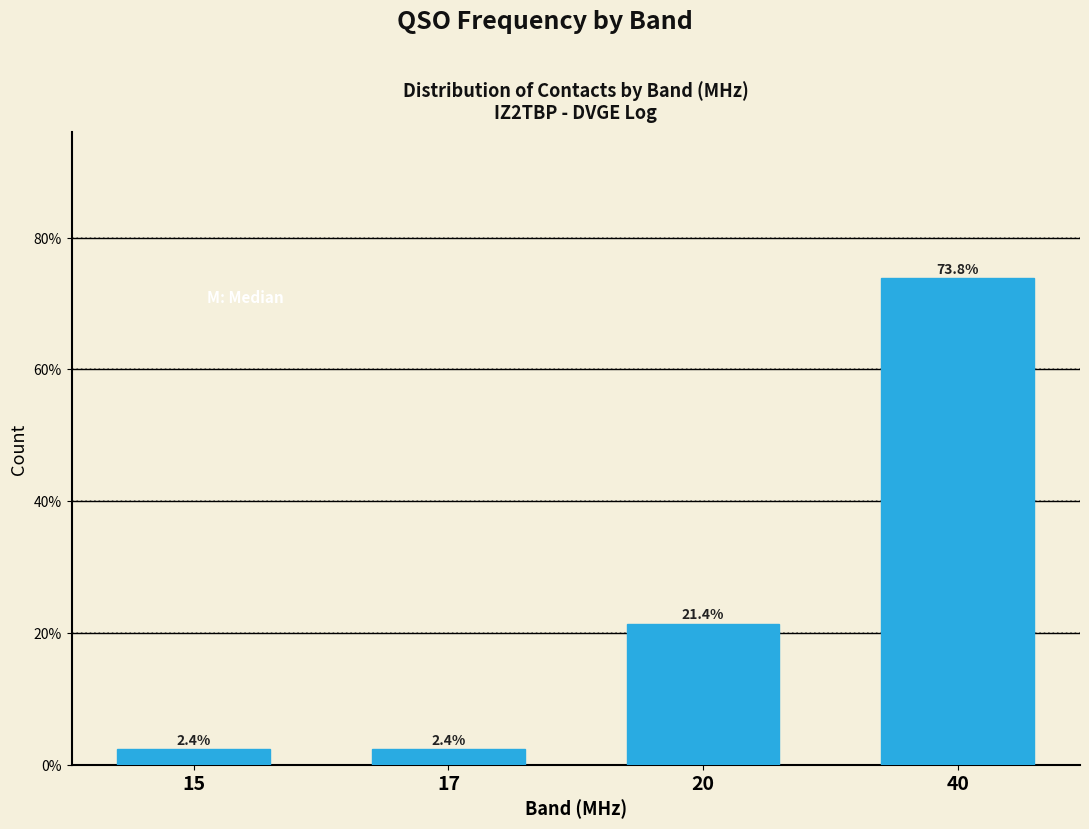

Reading left to right, transcribe all the data shown in this chart.

2.4	2.4	21.4	73.8